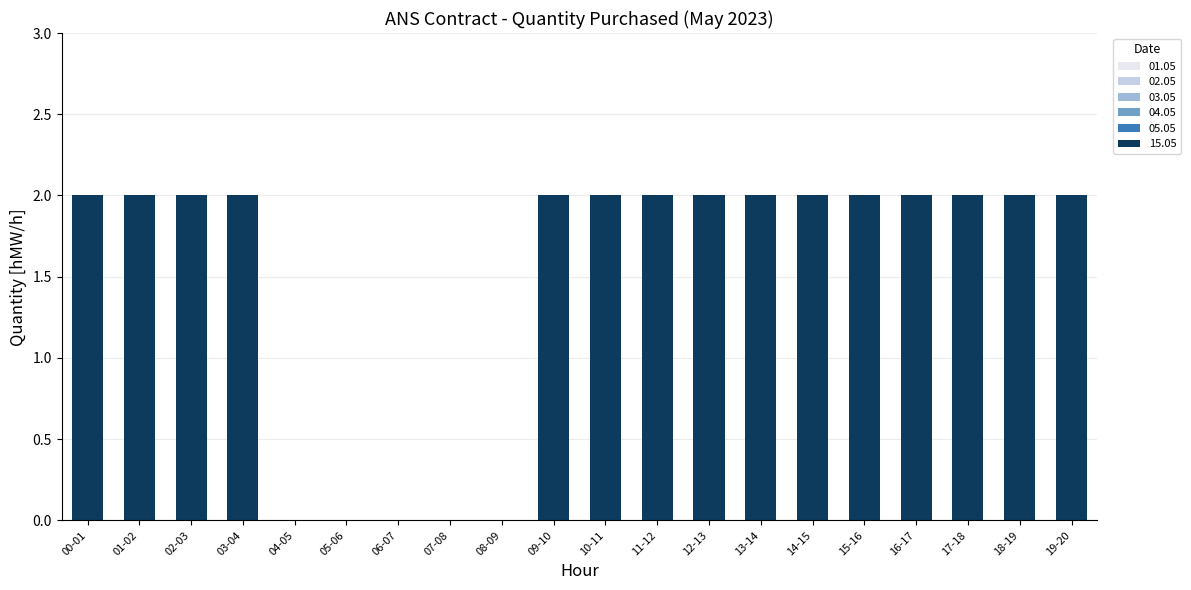

Between 01-02 and 04-05, which is larger?

01-02